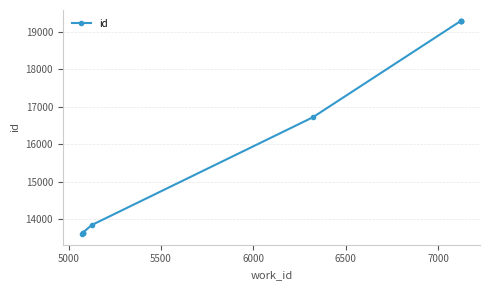

What is the maximum value shown in the chart?

19305